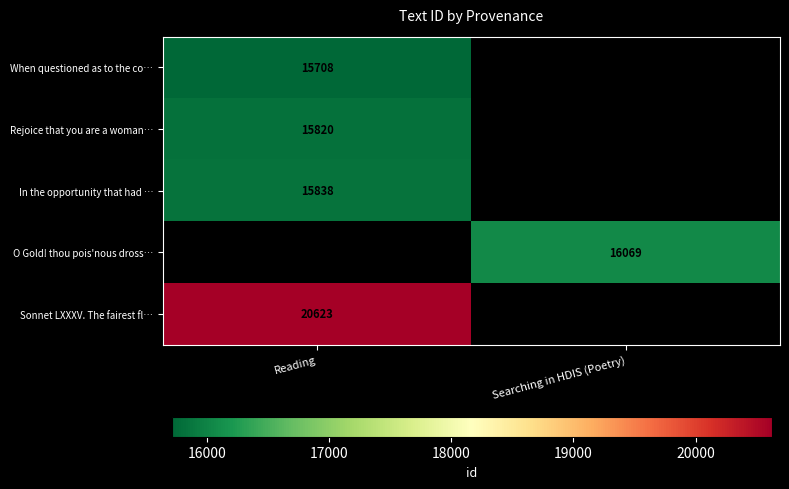

The Sonnet LXXXV. The fairest fl… series shows 20623 at Reading. True or false?

True